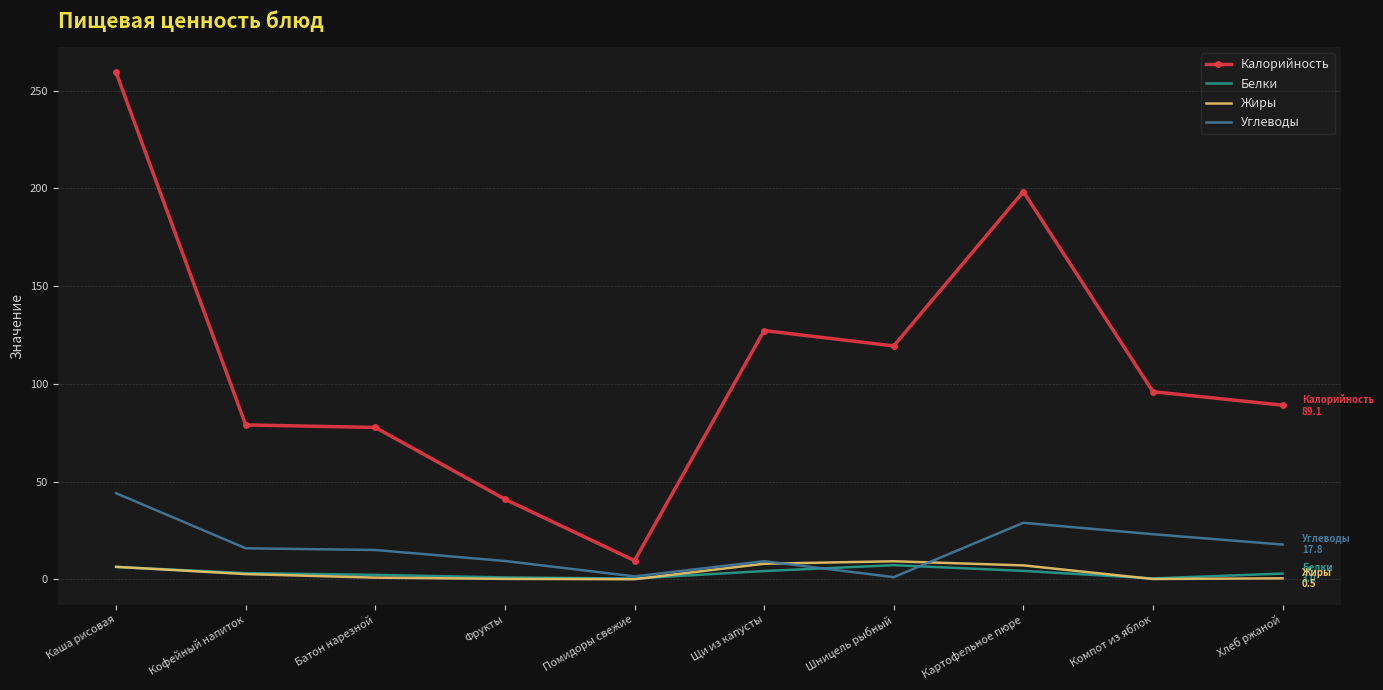

What is the minimum value for Калорийность?

9.6